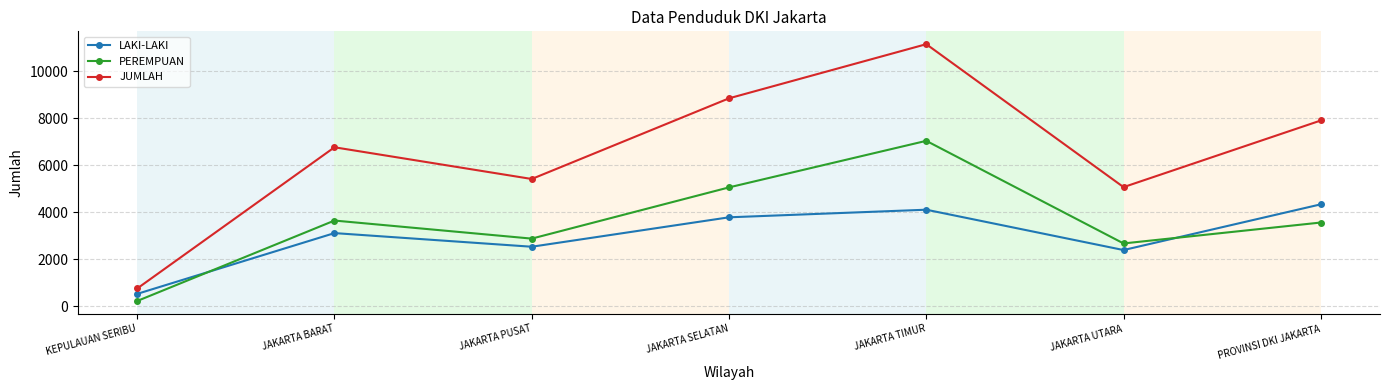

The value of PEREMPUAN at JAKARTA UTARA is 2675. True or false?

True